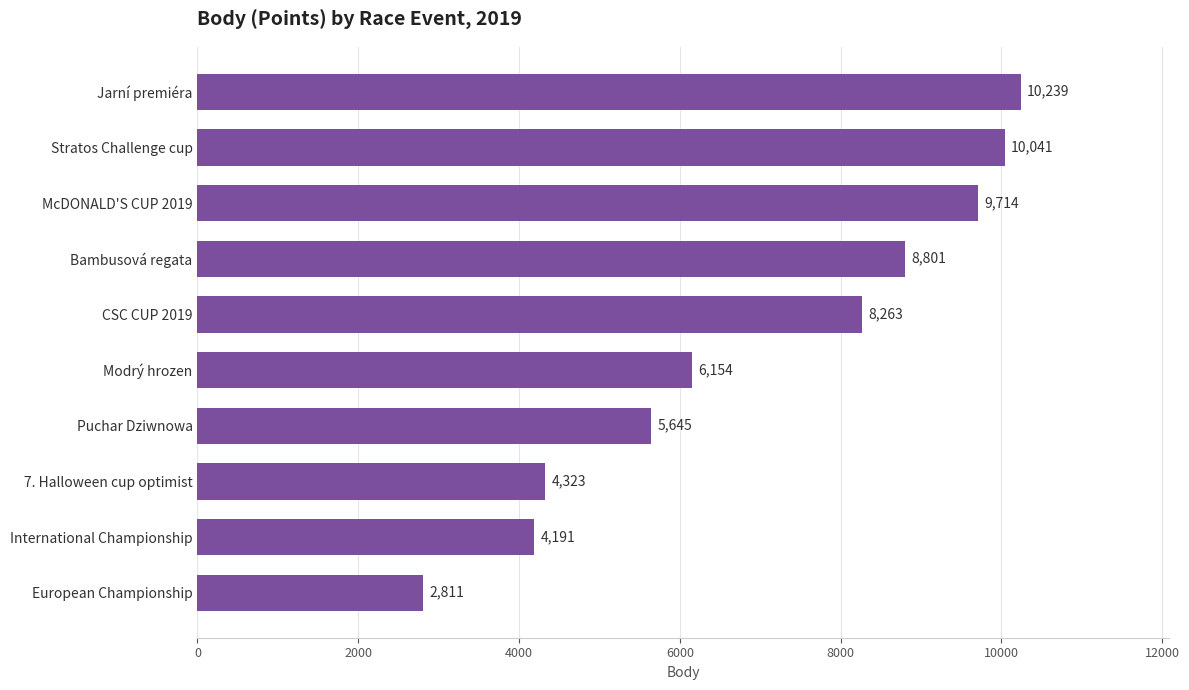

Reading bottom to top, what are all the values shown in this chart?

European Championship=2811	International Championship=4191	7. Halloween cup optimist=4323	Puchar Dziwnowa=5645	Modrý hrozen=6154	CSC CUP 2019=8263	Bambusová regata=8801	McDONALD'S CUP 2019=9714	Stratos Challenge cup=10041	Jarní premiéra=10239